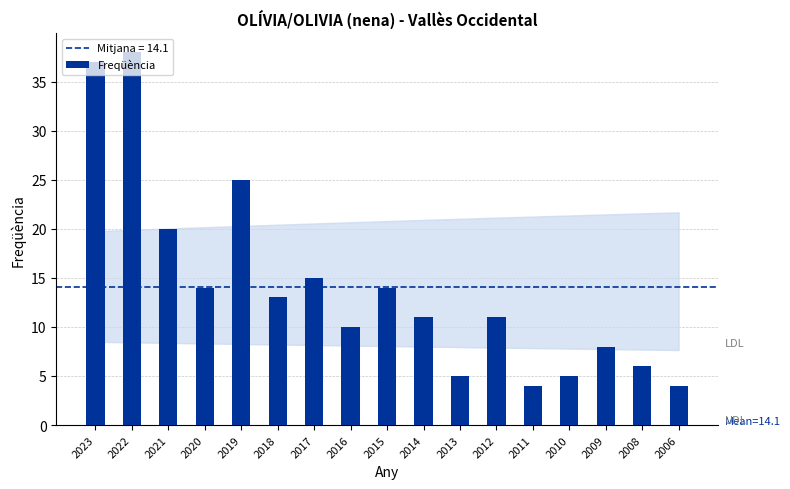

What is the minimum value shown in the chart?

4